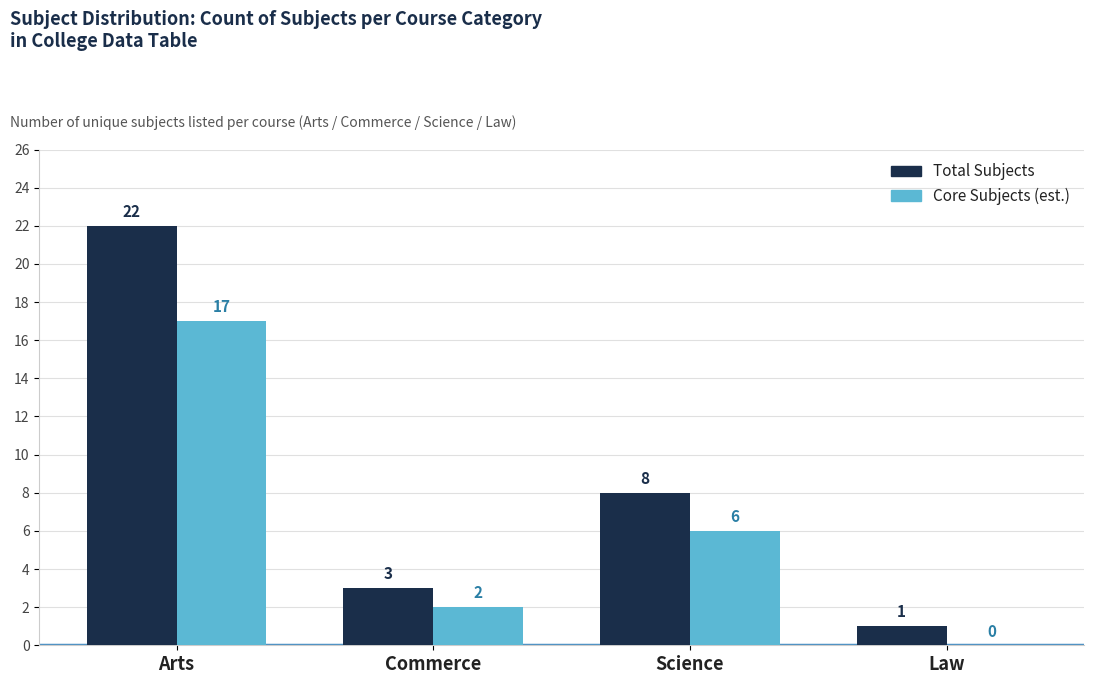

What is the sum of the Core Subjects (est.) values at Science and Commerce?

8